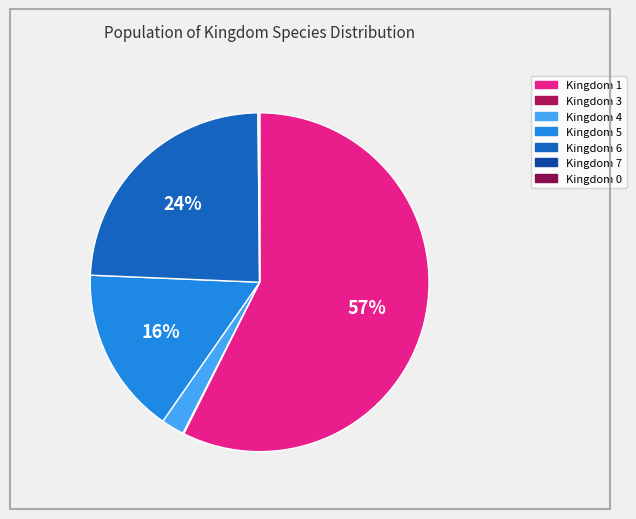

What is the largest slice in the pie chart?

1